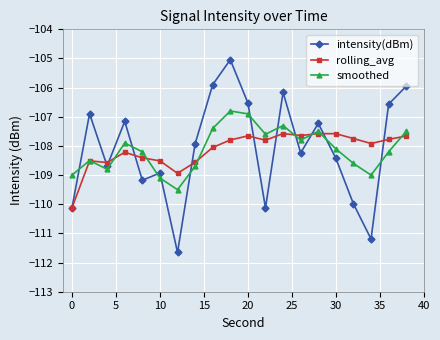

Count the number of data series in this chart.

3